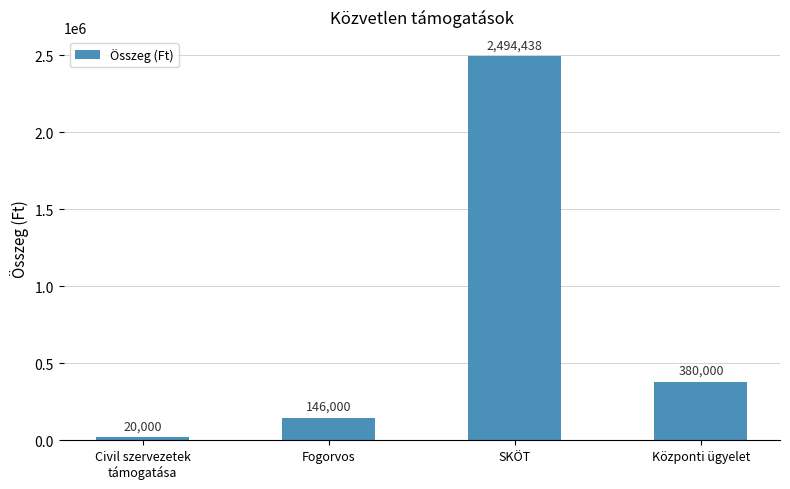

Reading left to right, extract all data points from this chart.

Civil szervezetek
támogatása=20000	Fogorvos=146000	SKÖT=2494438	Központi ügyelet=380000